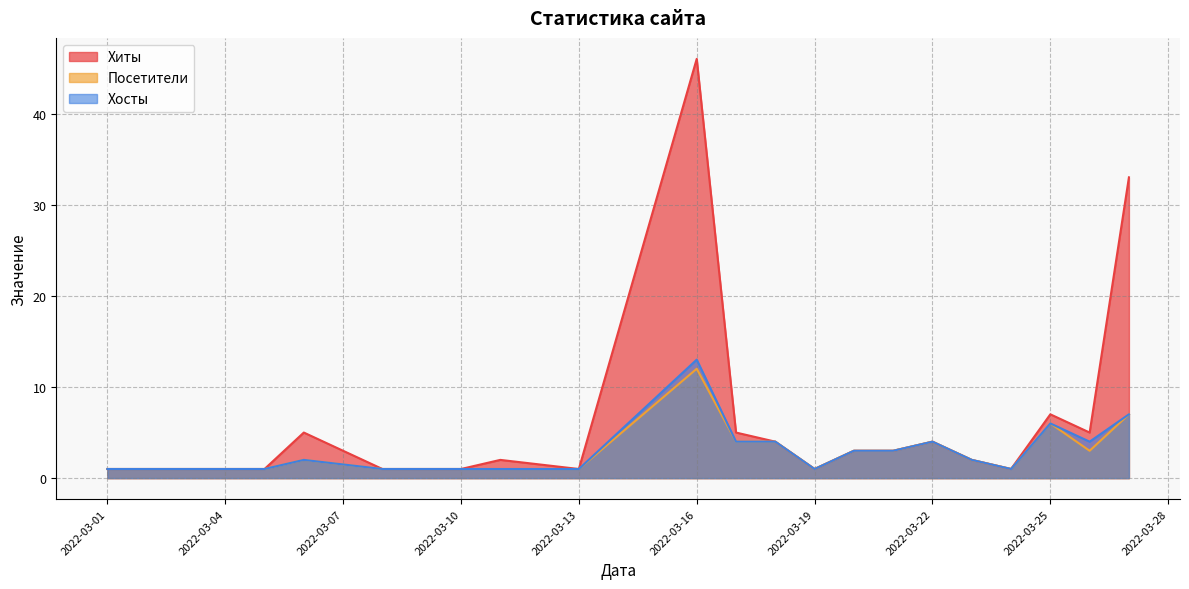

At which category does the chart reach its peak across all series?

2022-03-16